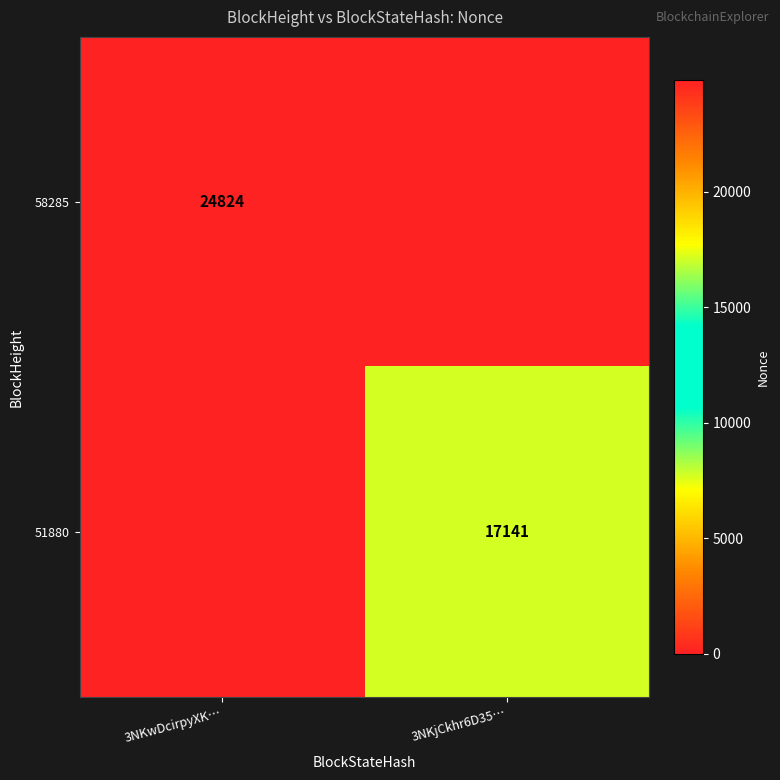

True or false: 51880 has a value of 17141 at 3NKjCkhr6D35….

True